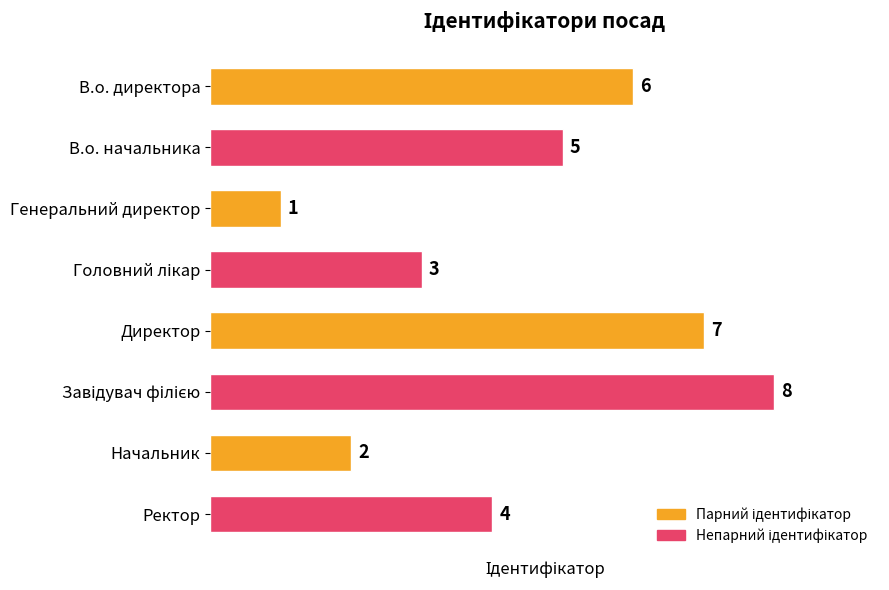

Reading top to bottom, list all the values displayed in this chart.

6	5	1	3	7	8	2	4